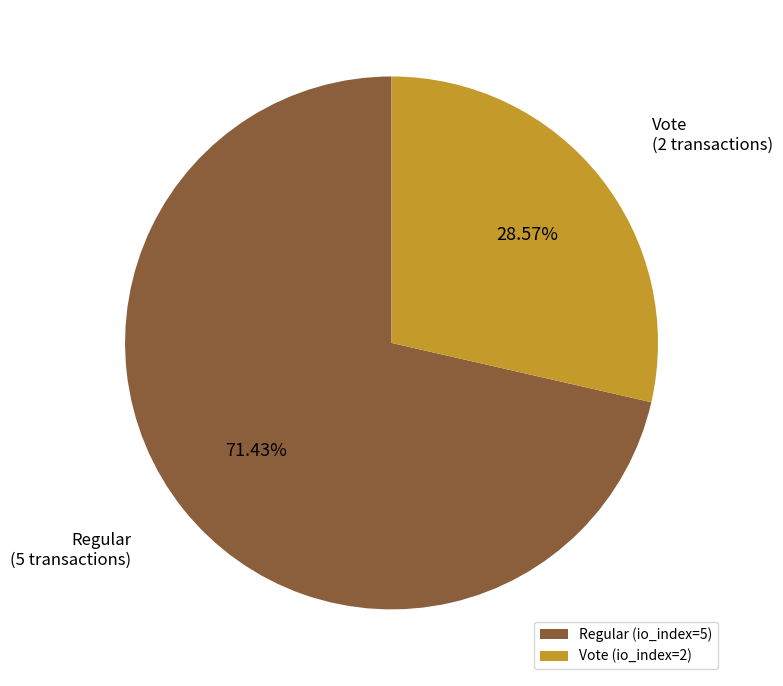

To the nearest percent, what is the difference between the largest and smallest slice percentages?

43%